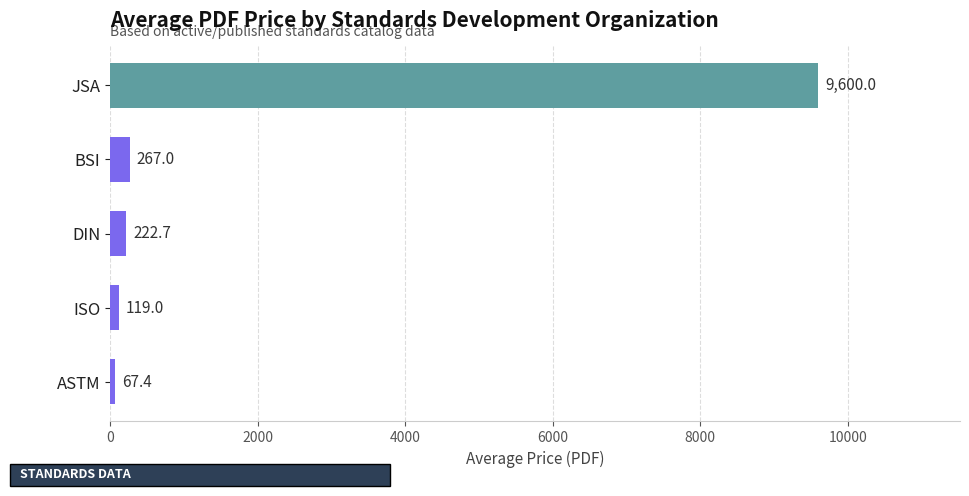

Count the number of data series in this chart.

1